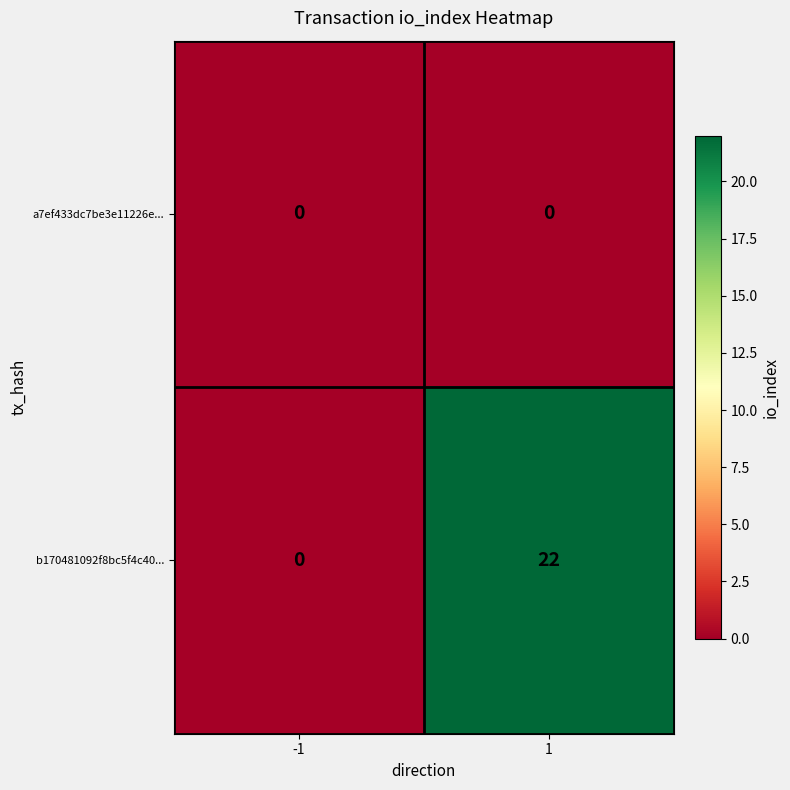

How many distinct data groups are displayed?

2